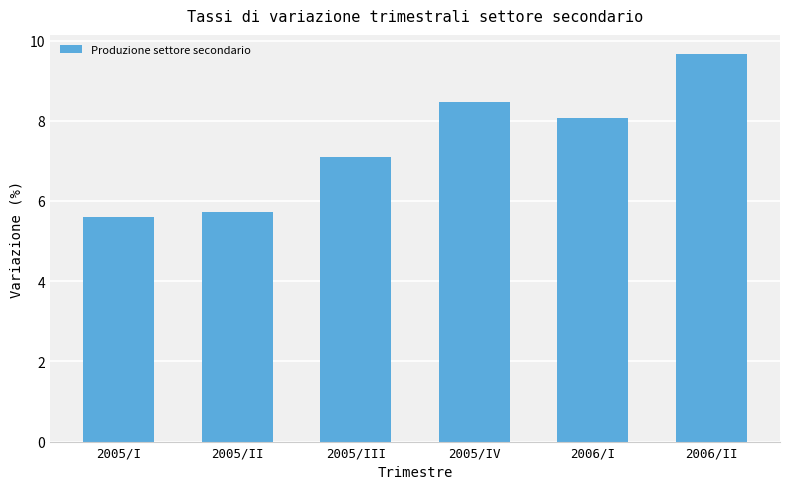

List the labels in order of value, largest first.

2006/II, 2005/IV, 2006/I, 2005/III, 2005/II, 2005/I